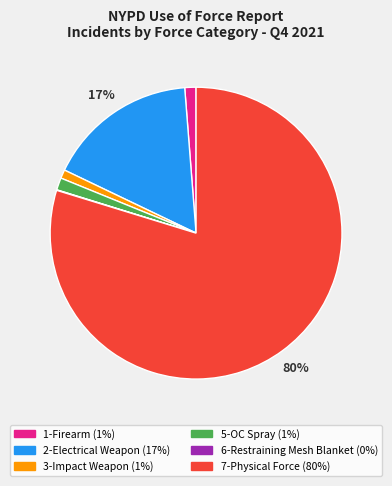

Is it true that 3-Impact Weapon is 1% of the pie?

True